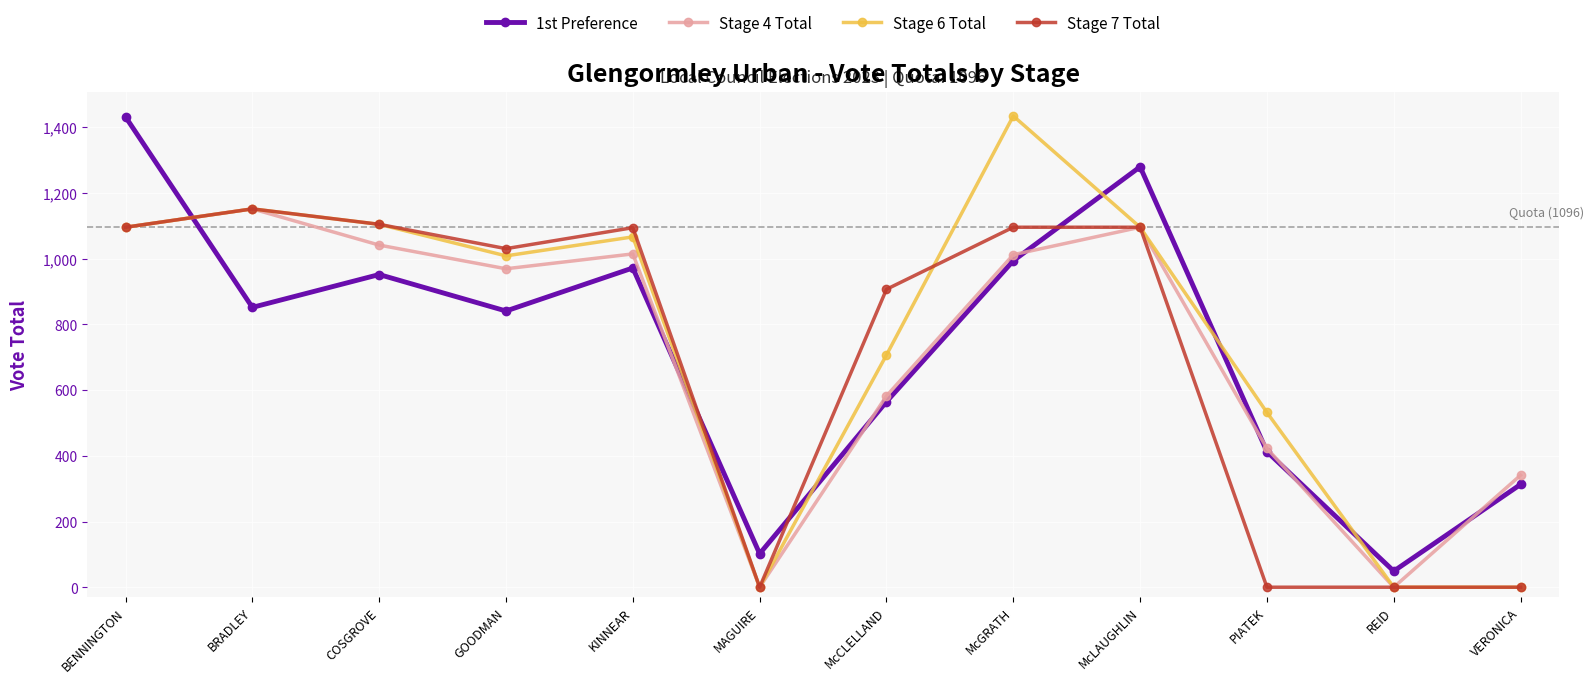

What value does the Stage 7 Total series have at BENNINGTON?

1096.0